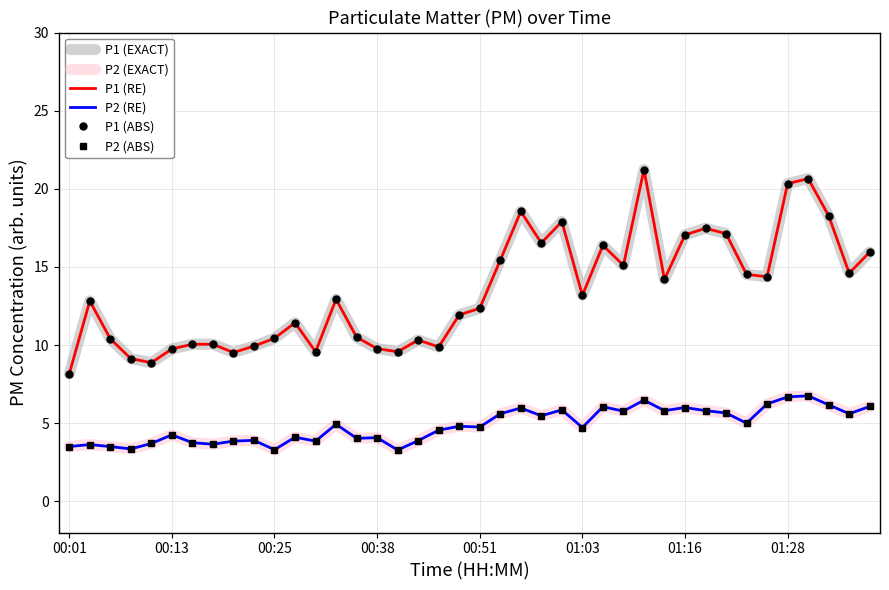

What is the maximum value shown in the chart?

21.2